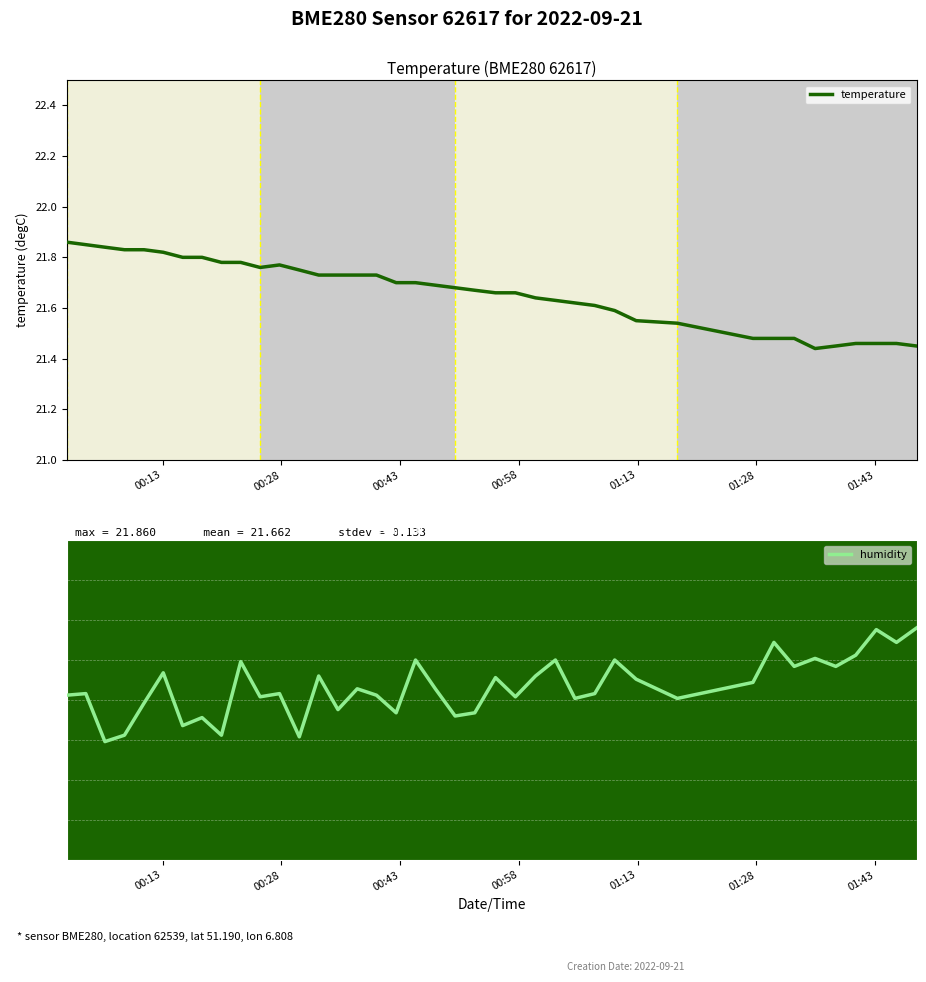

Which series has the largest total across all categories?

humidity